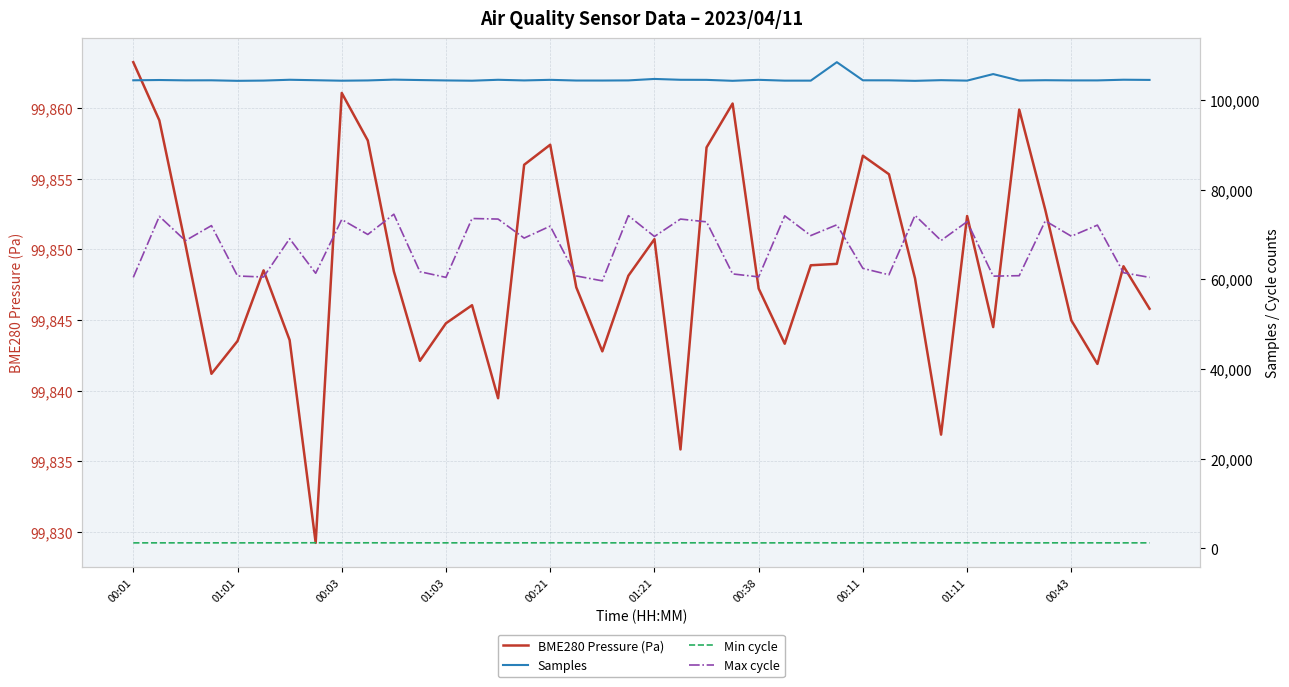

Reading right to left, transcribe all the data shown in this chart.

BME280 Pressure (Pa): 99845.8	99848.8	99841.9	99845.0	99852.8	99859.9	99844.5	99852.4	99836.9	99847.9	99855.3	99856.6	99849.0	99848.9	99843.3	99847.2	99860.3	99857.2	99835.8	99850.7	99848.1	99842.8	99847.3	99857.4	99856.0	99839.5	99846.1	99844.8	99842.1	99848.4	99857.7	99861.1	99829.2	99843.6	99848.5	99843.5	99841.2	99850.4	99859.1	99863.3
Samples: 104476.0	104519.0	104368.0	104365.0	104411.0	104336.0	105779.0	104319.0	104421.0	104271.0	104383.0	104390.0	108433.0	104318.0	104315.0	104496.0	104279.0	104488.0	104505.0	104694.0	104369.0	104338.0	104341.0	104494.0	104363.0	104505.0	104302.0	104360.0	104447.0	104542.0	104362.0	104301.0	104407.0	104511.0	104329.0	104273.0	104391.0	104378.0	104456.0	104392.0
Min cycle: 1256.0	1254.0	1257.0	1261.0	1257.0	1255.0	1256.0	1266.0	1256.0	1271.0	1267.0	1256.0	1251.0	1273.0	1256.0	1250.0	1262.0	1269.0	1258.0	1252.0	1255.0	1259.0	1269.0	1264.0	1259.0	1258.0	1257.0	1259.0	1259.0	1254.0	1267.0	1256.0	1274.0	1263.0	1257.0	1254.0	1257.0	1256.0	1256.0	1252.0
Max cycle: 60450.0	61486.0	72103.0	69625.0	73049.0	60826.0	60725.0	72877.0	68669.0	74276.0	61028.0	62456.0	72172.0	69771.0	74173.0	60562.0	61219.0	72831.0	73452.0	69566.0	74210.0	59672.0	60769.0	71875.0	69208.0	73452.0	73575.0	60448.0	61718.0	74530.0	70016.0	73344.0	61365.0	69084.0	60532.0	60758.0	71989.0	68637.0	74059.0	60444.0